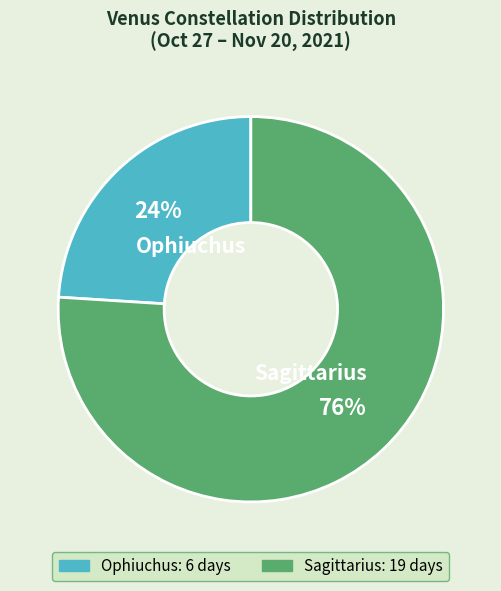

True or false: Ophiuchus accounts for 24% of the total.

True